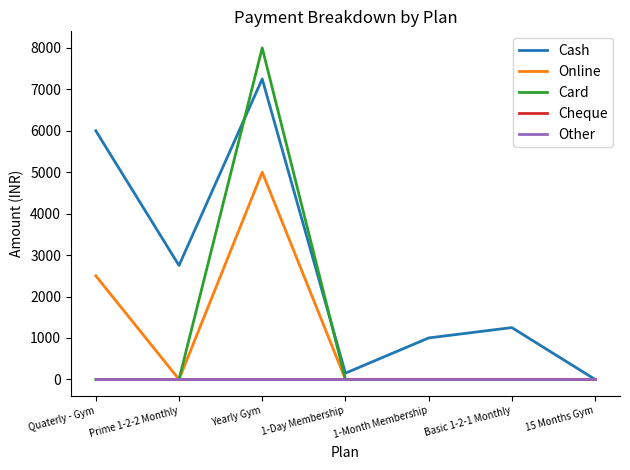

What value does the Cash series have at Yearly Gym, to the nearest 50?

7250